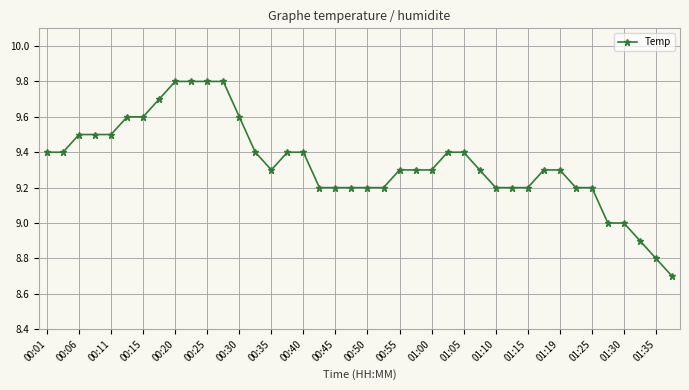

What is the difference between the maximum and minimum values?

1.1